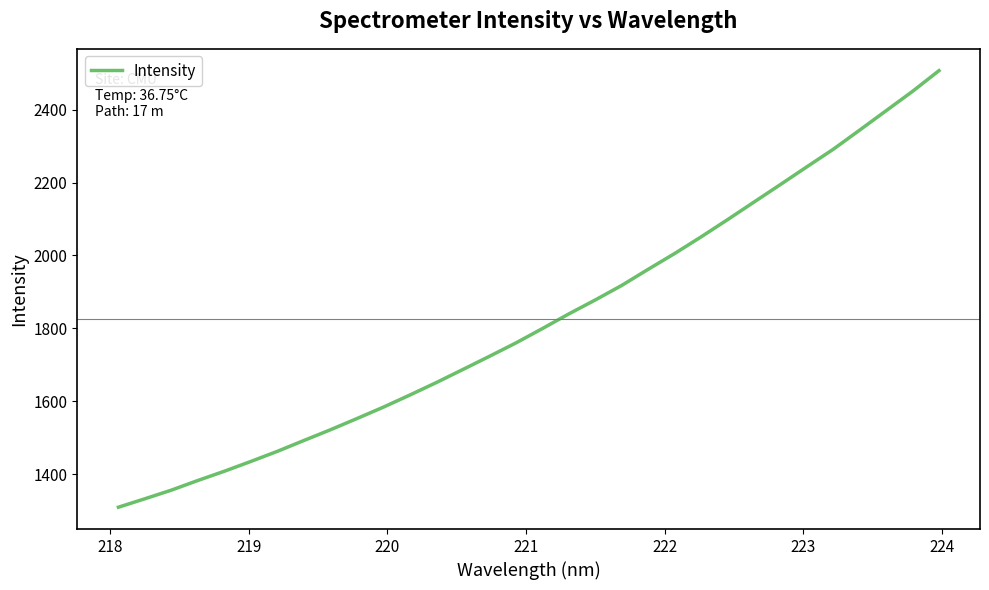

What is the greatest value displayed?

2506.8